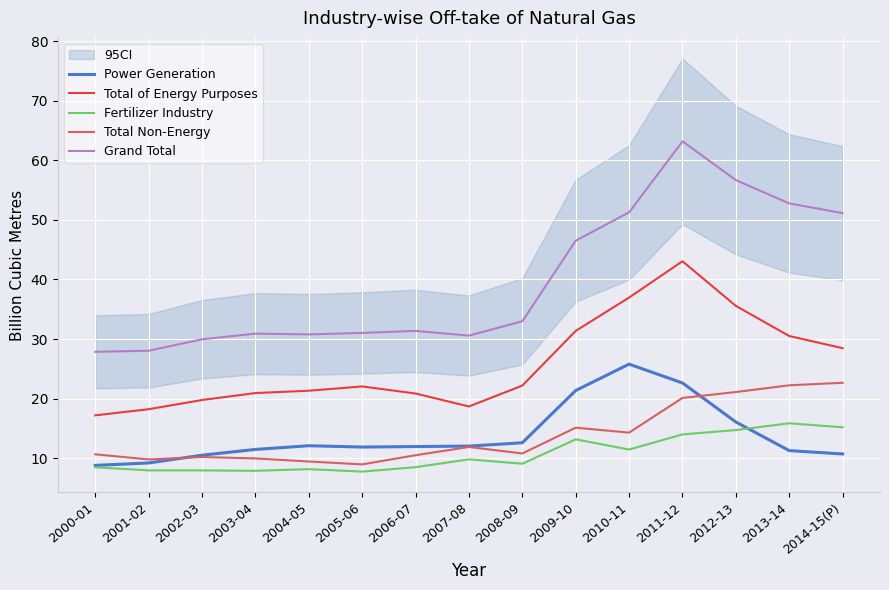

What is the lowest value of the Total Non-Energy series?

9.0